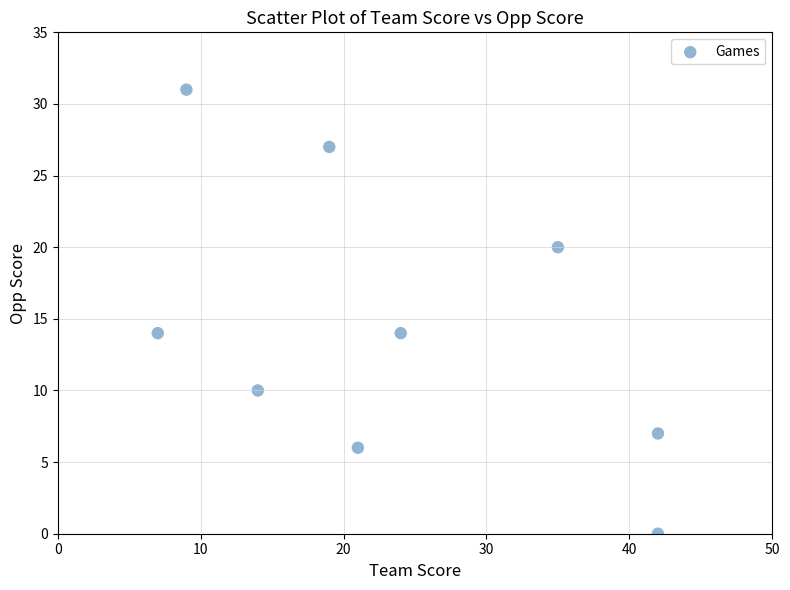

What is the range of Y values (max minus min)?

31